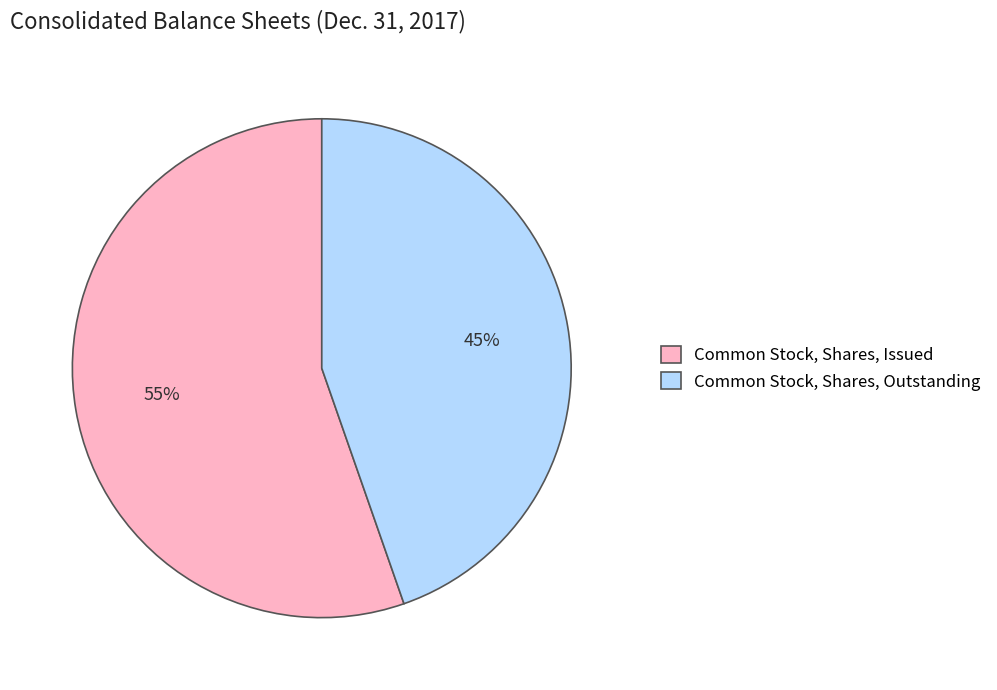

Is Common Stock, Shares, Outstanding the majority of the pie?

No